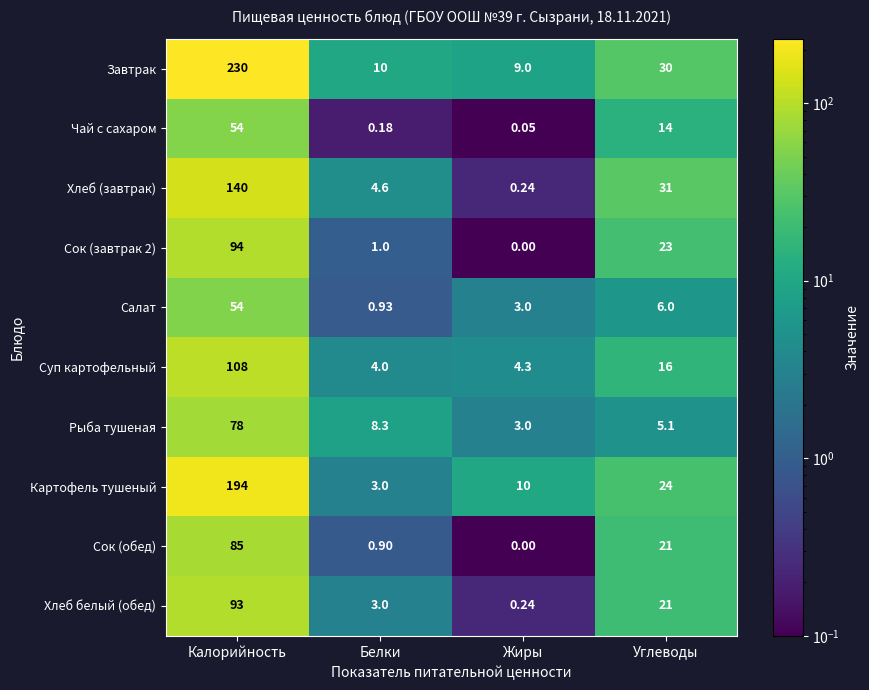

Rank the categories by Завтрак value from highest to lowest.

Калорийность, Углеводы, Белки, Жиры